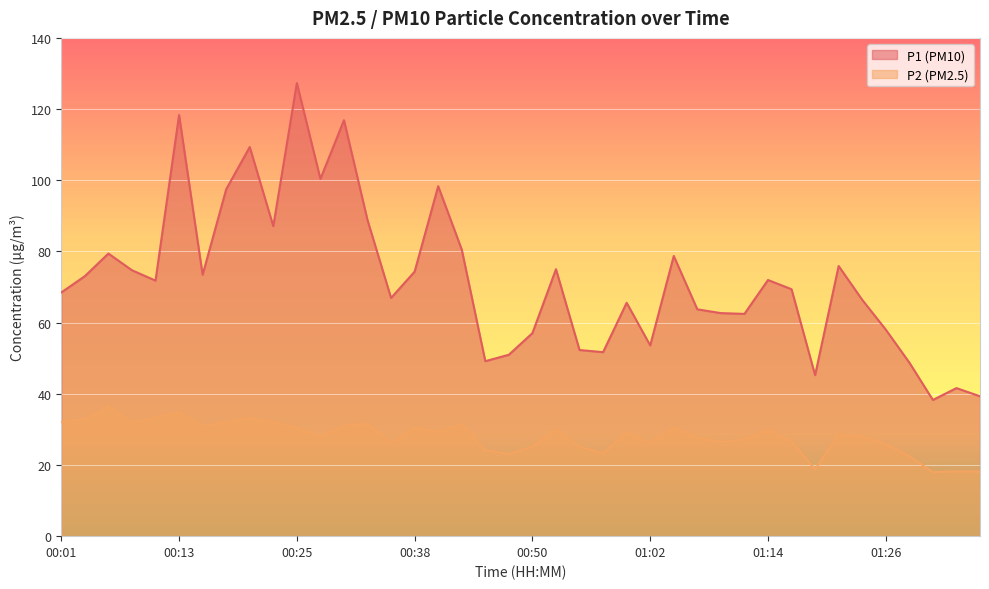

How many lines are shown in the chart?

2